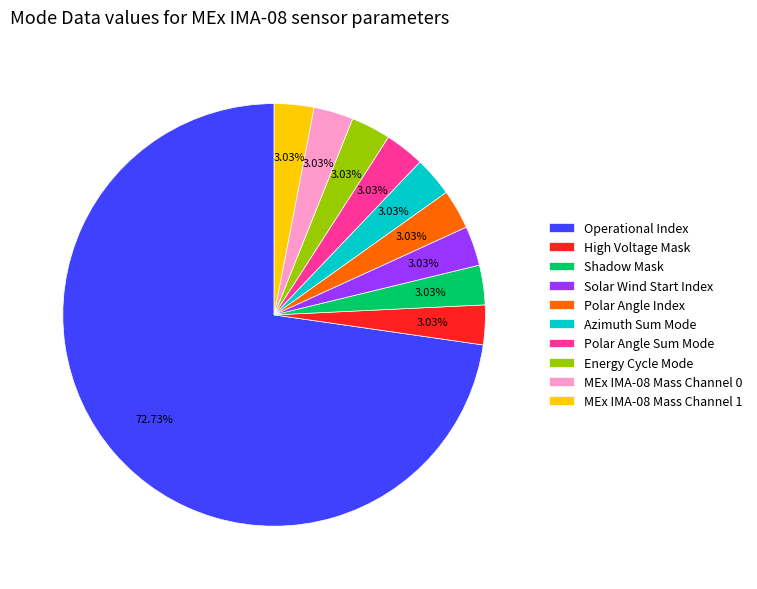

Count the number of slices in the pie.

10